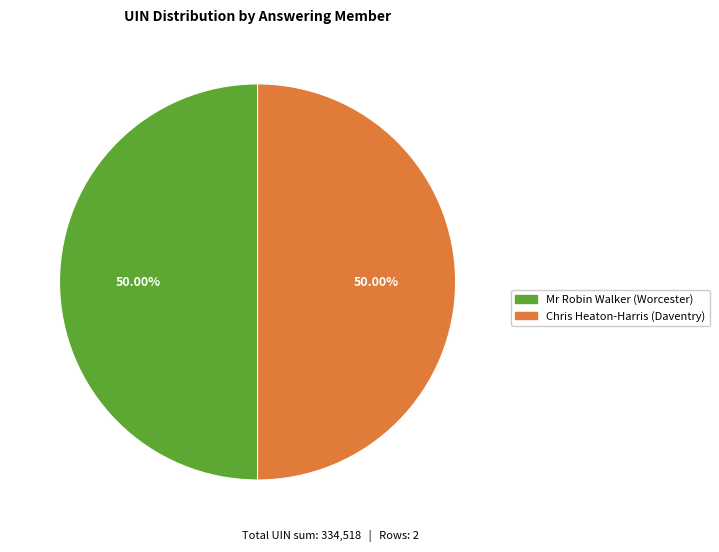

Do Mr Robin Walker (Worcester) and Chris Heaton-Harris (Daventry) together represent more than half of the pie?

Yes